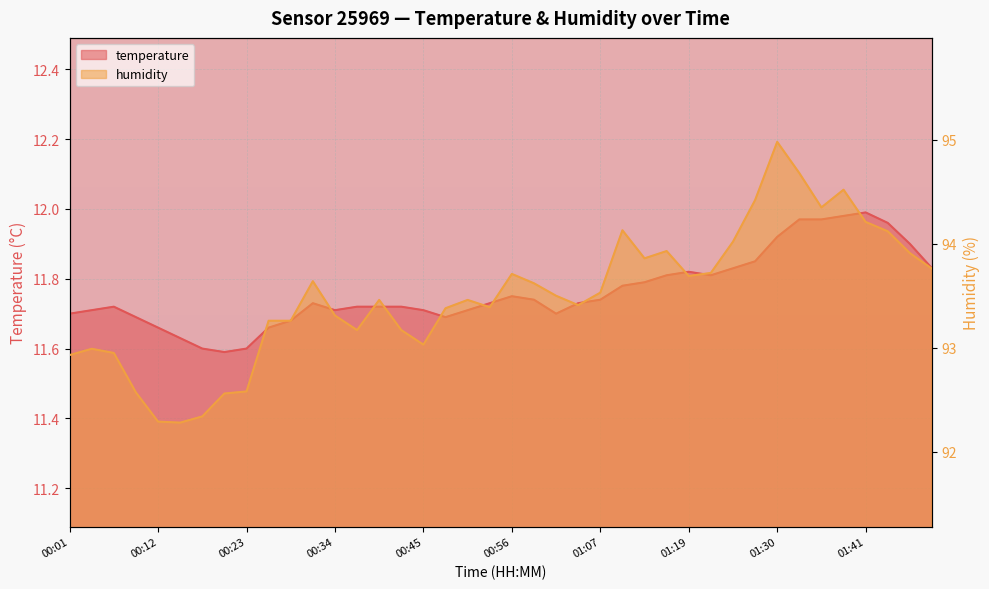

In humidity, how many points are lower than both neighbors (excluding endpoints)?

8